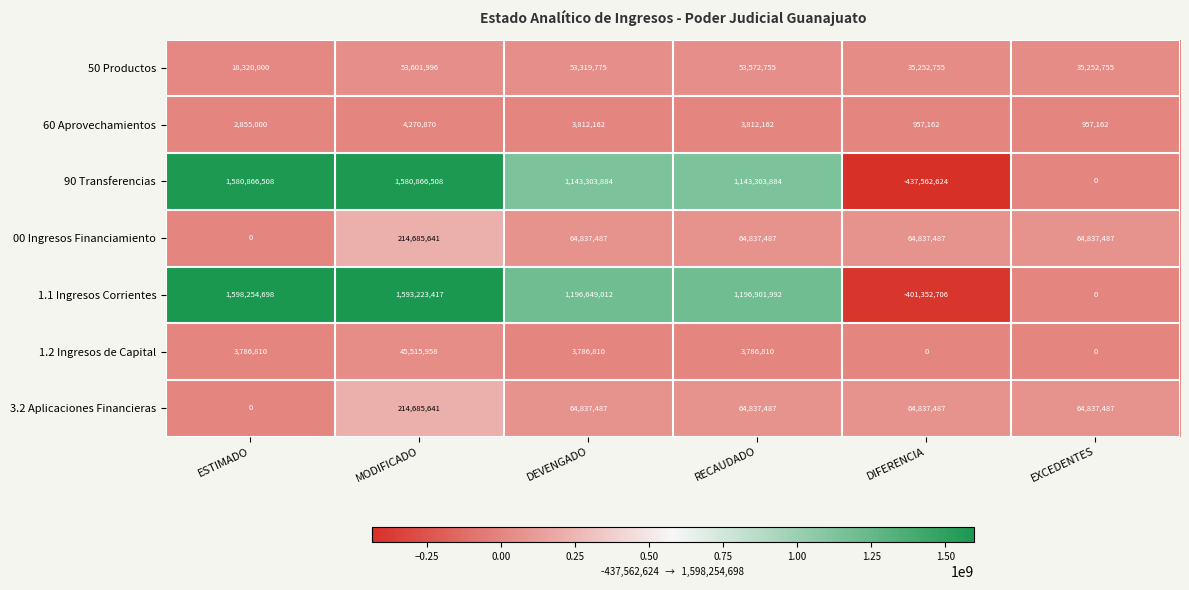

How many values in 1.2 Ingresos de Capital are above zero?

4